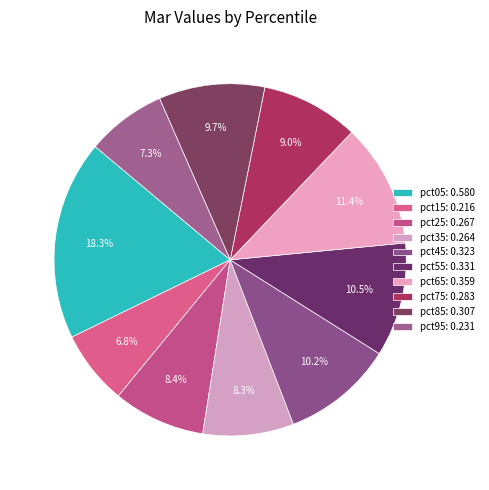

How many segments does this pie chart have?

10